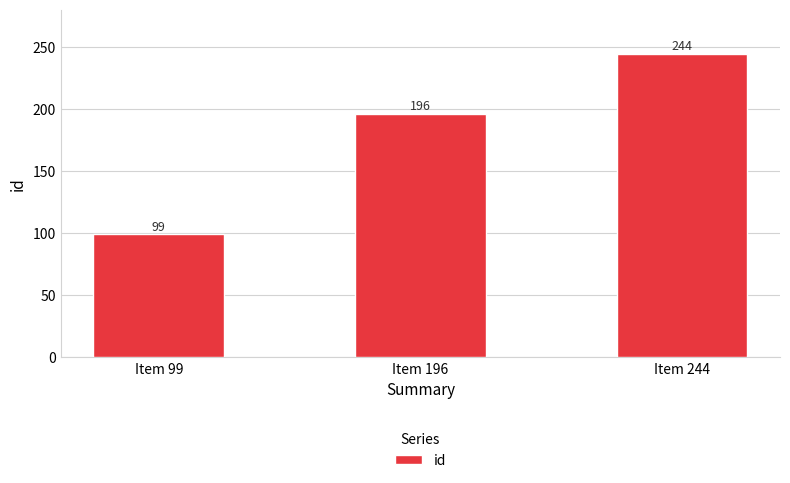

Is it true that the value at Item 99 is 99?

True